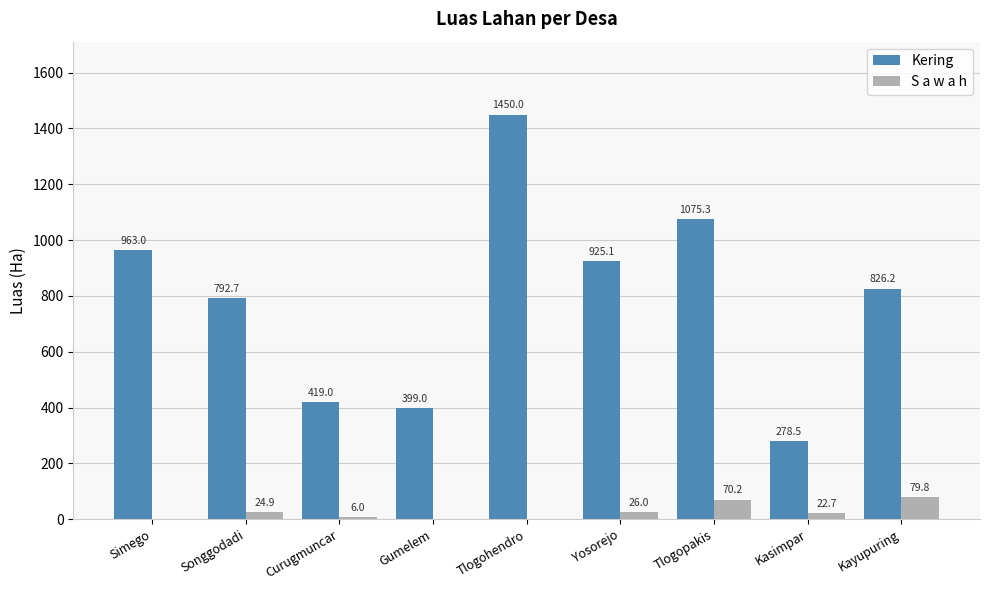

Where does the S a w a h series first go above 22?

Songgodadi